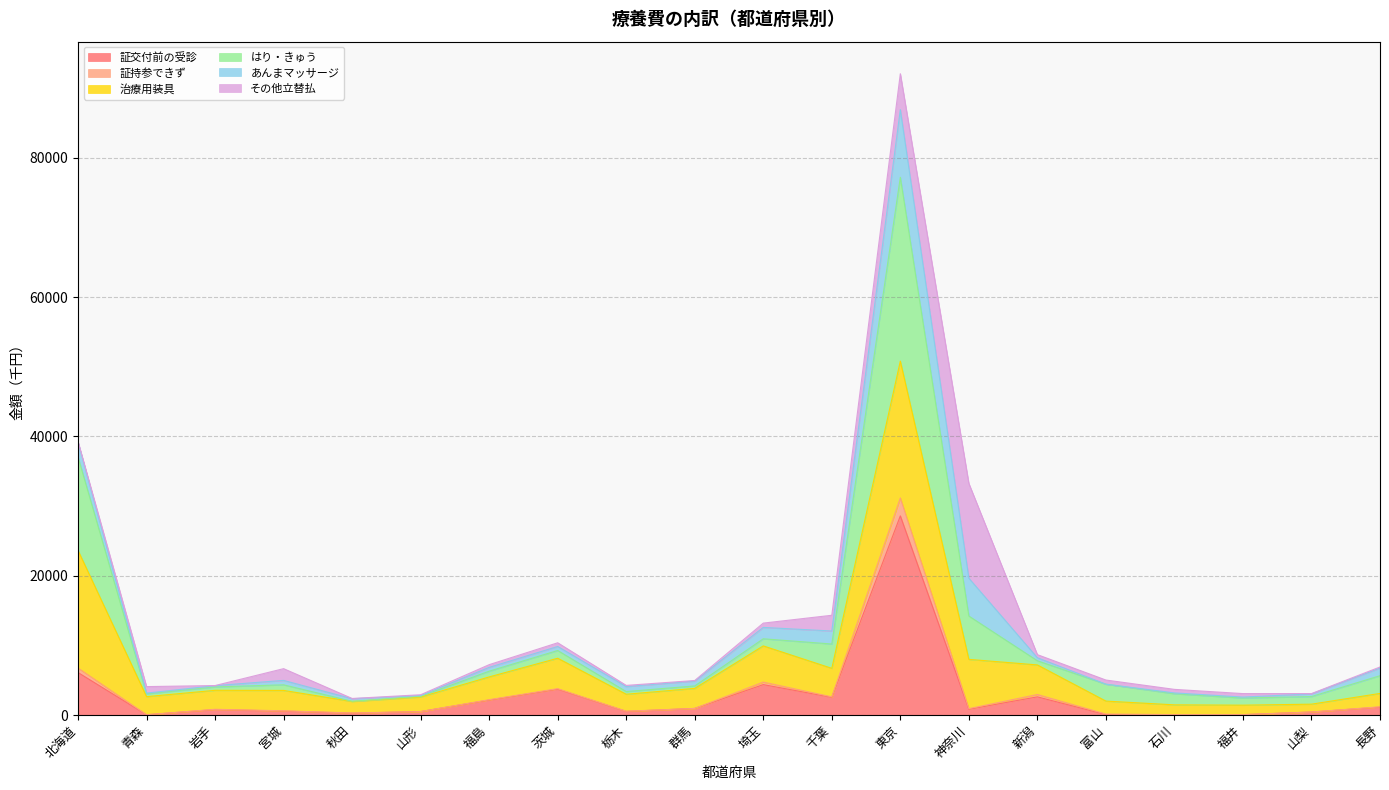

What is the label of the 10th point from the left?

群馬